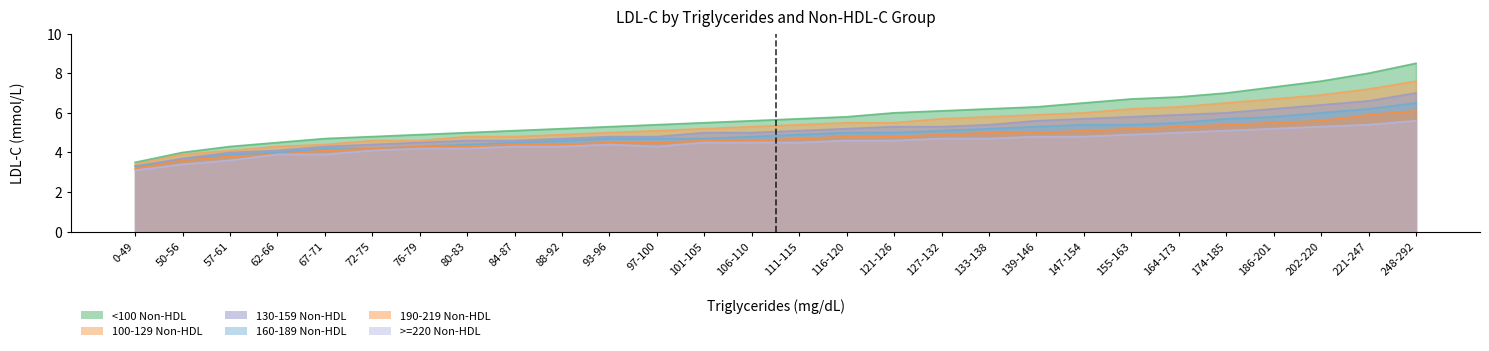

Which category has the highest value across all series?

248-292